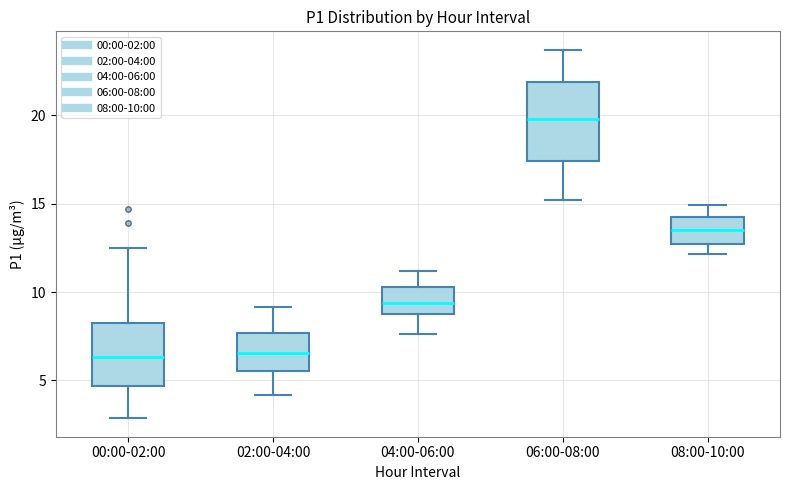

Which box is the tallest, from its lower edge to its upper edge?

06:00-08:00